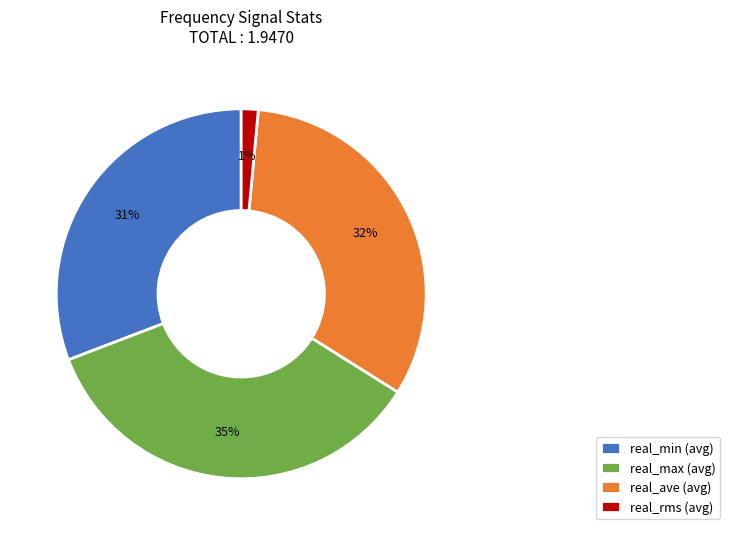

To the nearest percent, what is the average slice percentage?

25%